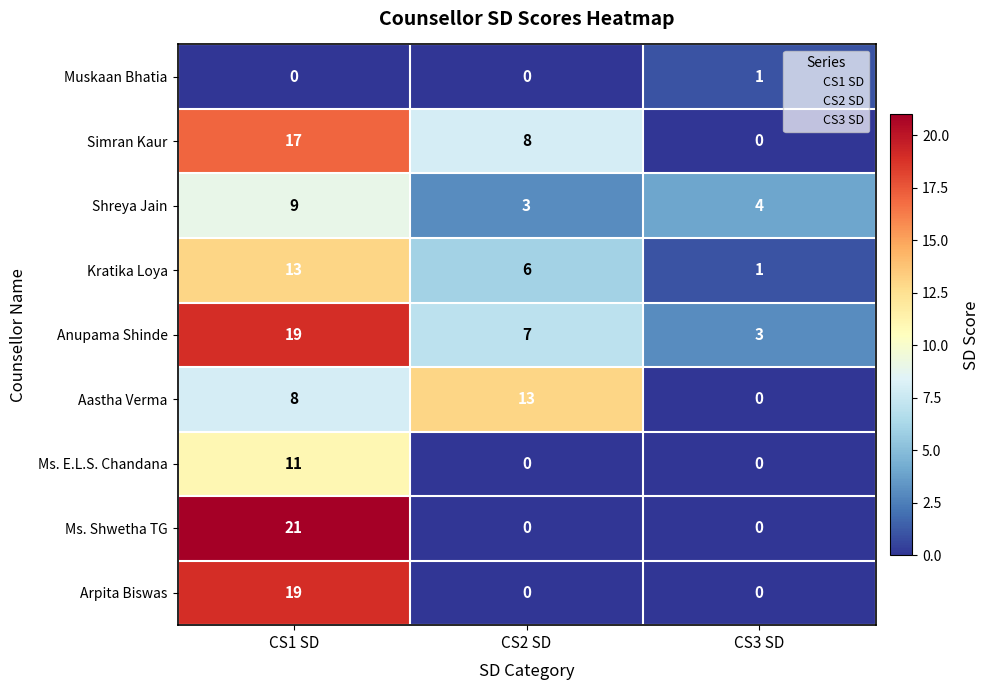

Rank the categories by Aastha Verma value from lowest to highest.

CS3 SD, CS1 SD, CS2 SD